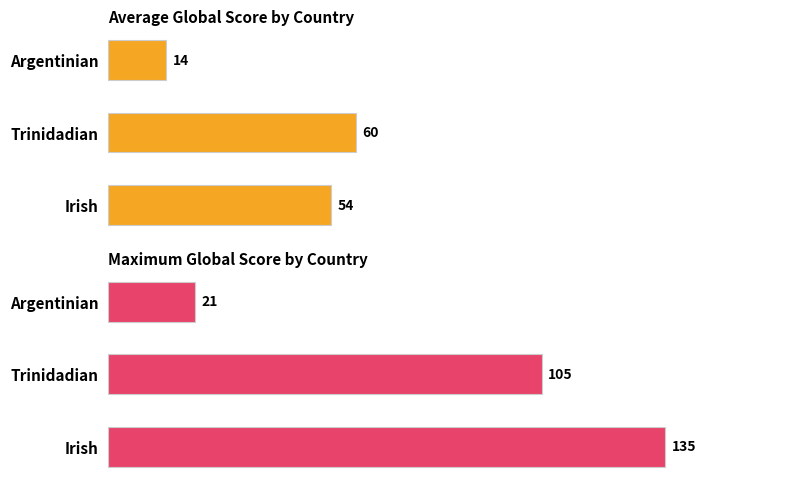

At Argentinian, list the series in order from smallest to largest.

Average Global Score, Maximum Global Score